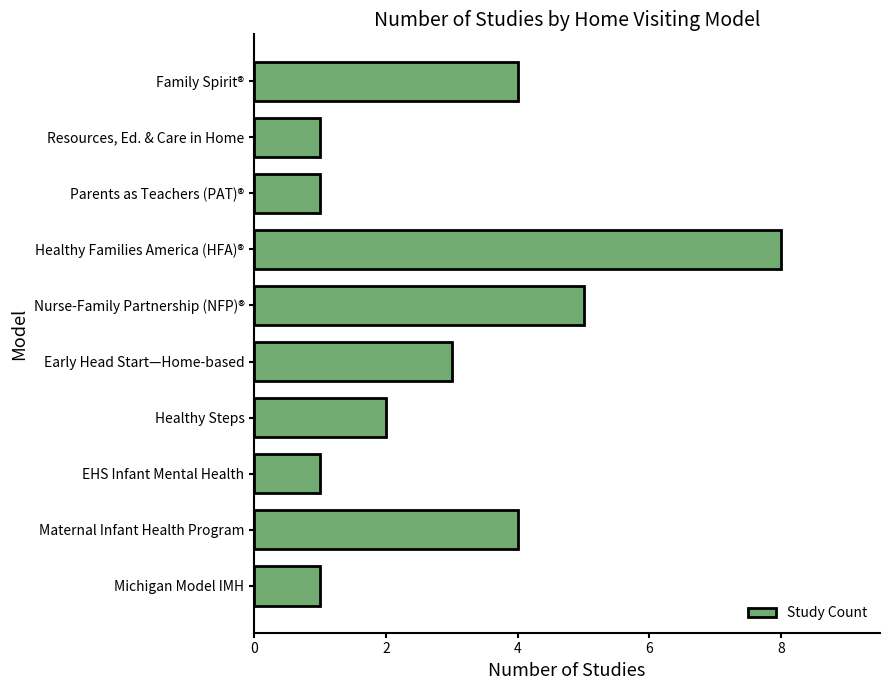

What is the maximum value shown in the chart?

8